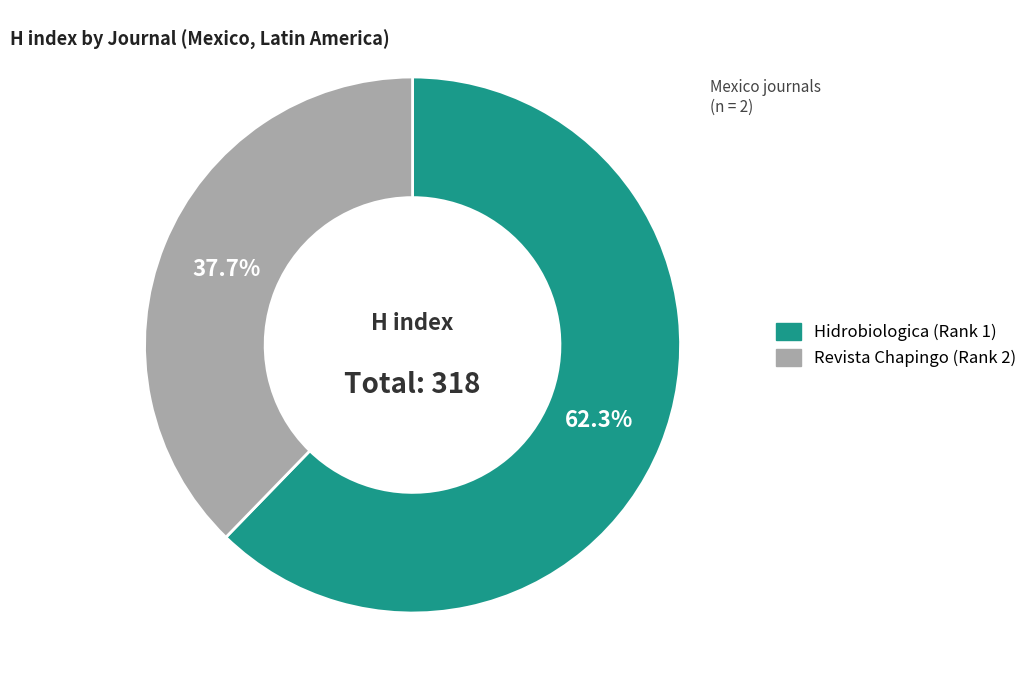

What is the smallest slice in the pie chart?

Revista Chapingo (Rank 2)